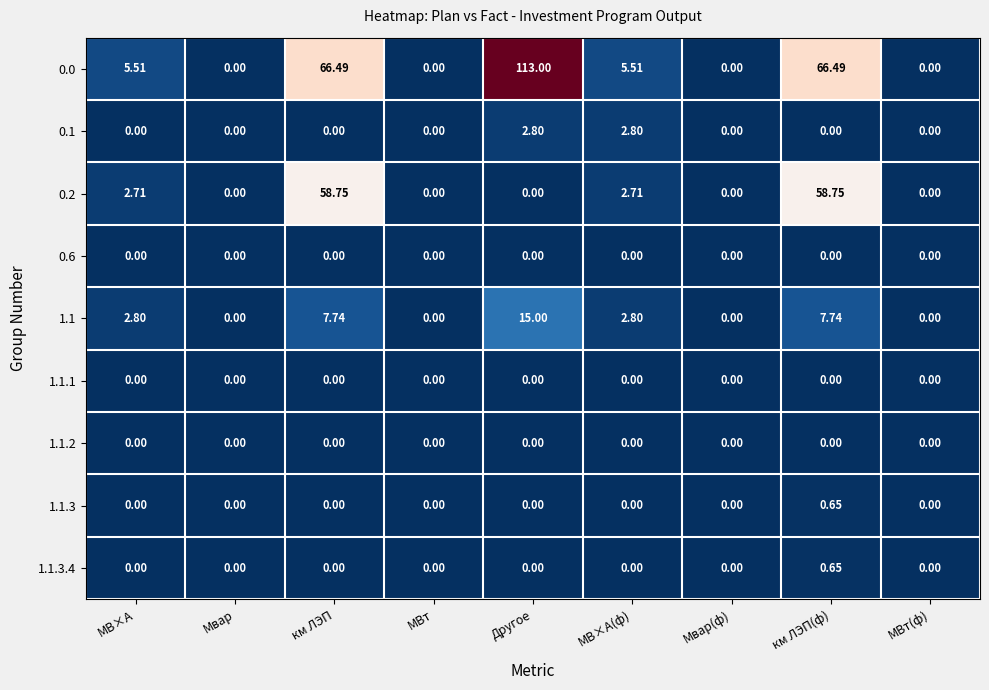

Is the value of 0.1 at Другое greater than the value of 1.1.1 at Мвар(ф)?

Yes